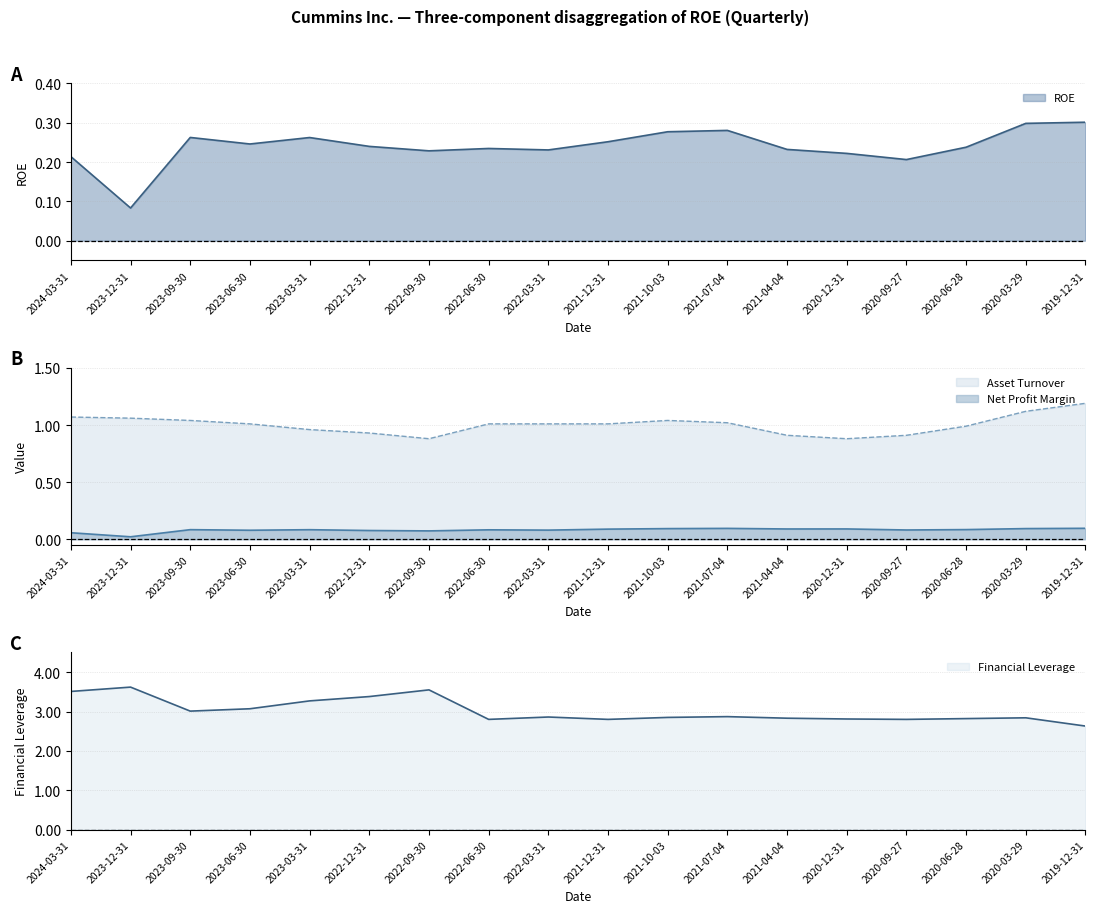

Which series has the largest total across all categories?

Financial Leverage